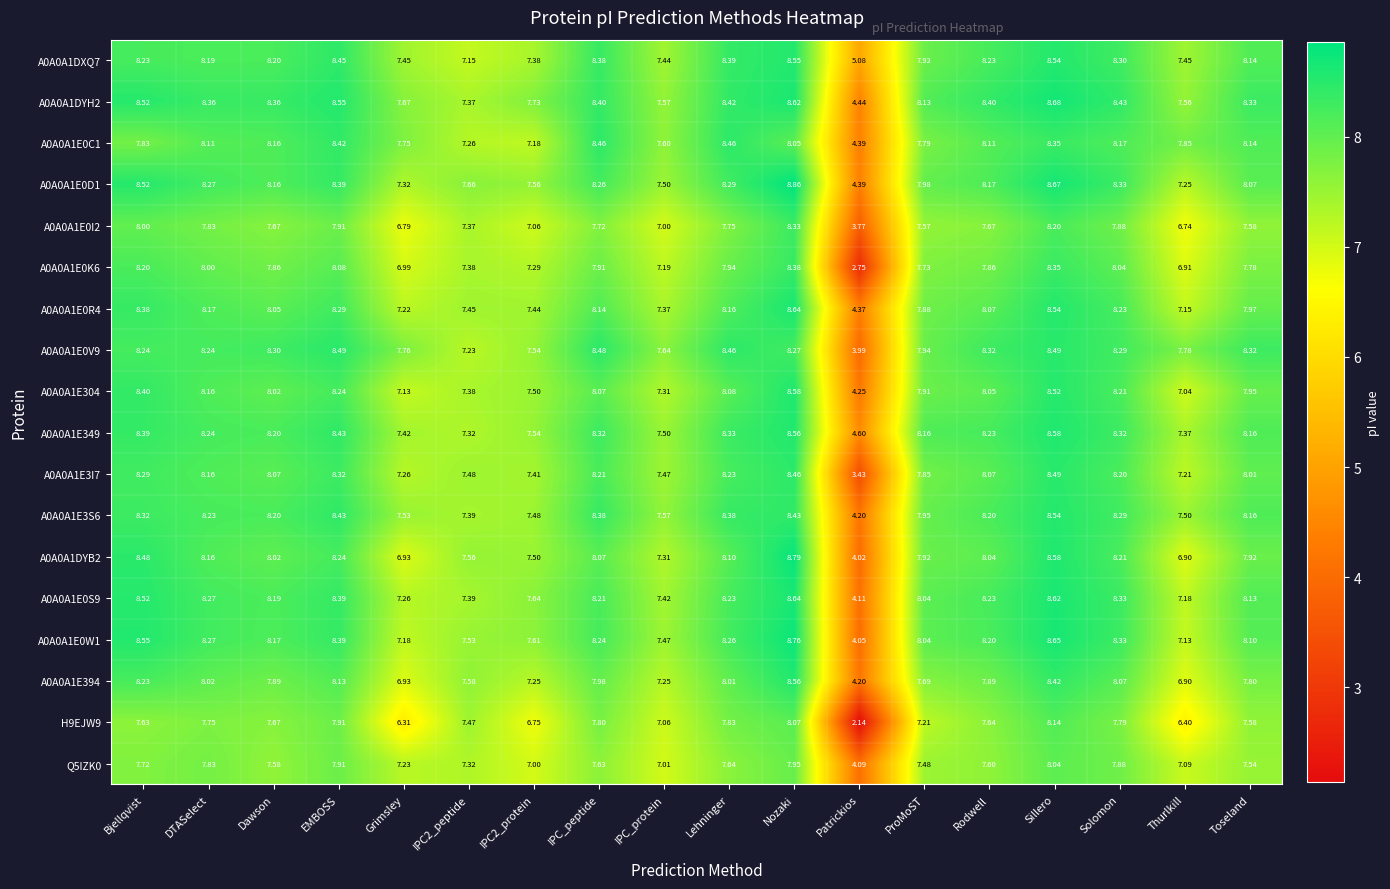

At which label does A0A0A1E3I7 first exceed 8?

Bjellqvist